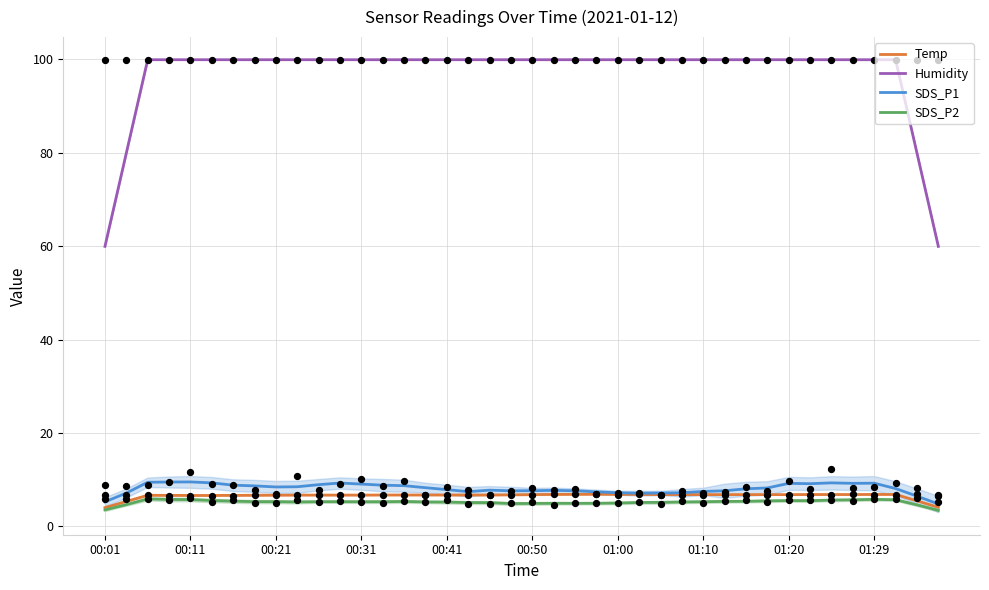

The Humidity series shows 99.9 at 00:11. True or false?

True